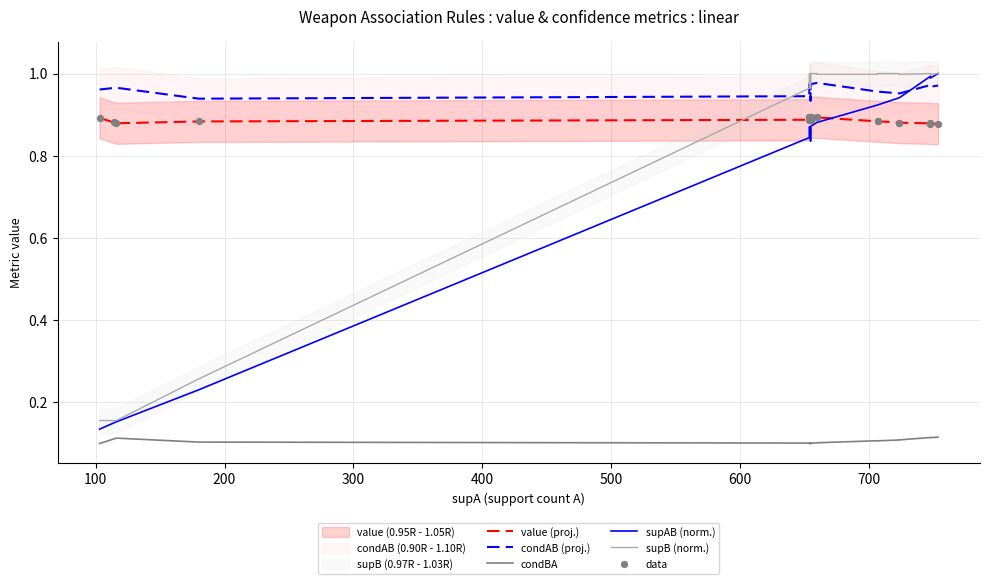

At how many categories does at least one series exceed 0?

20